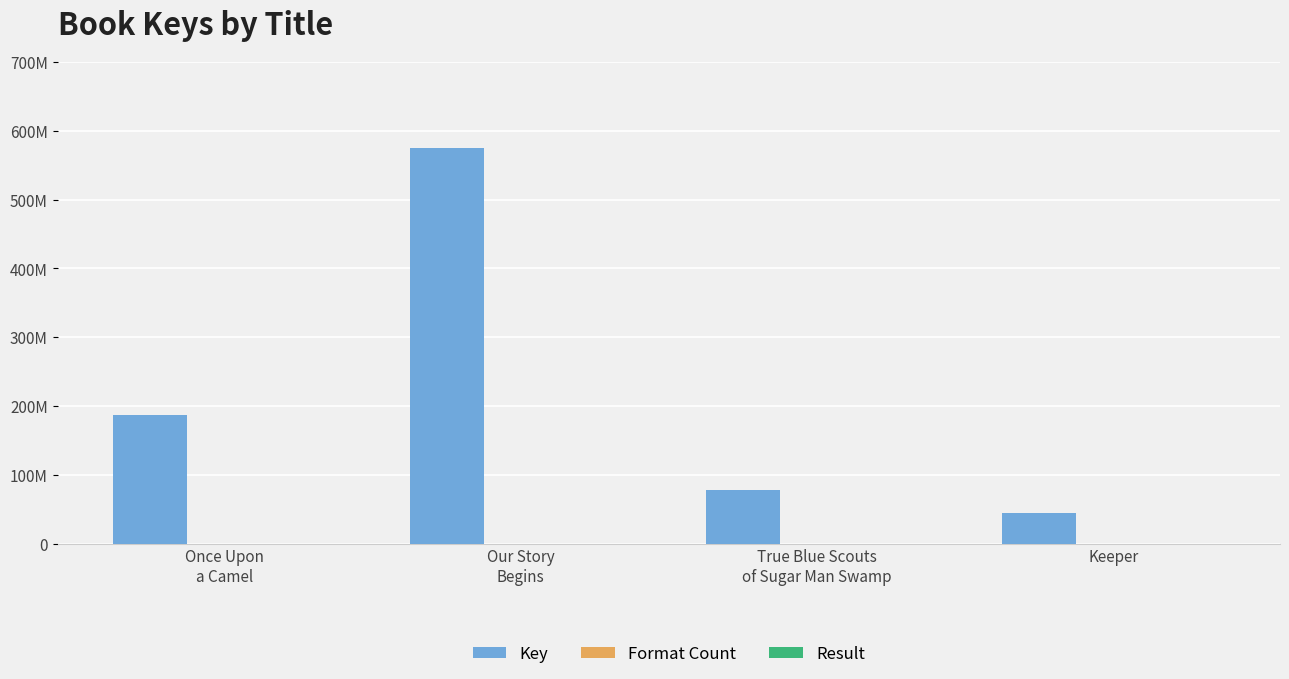

Are the bars grouped side by side (vs. stacked)?

Yes